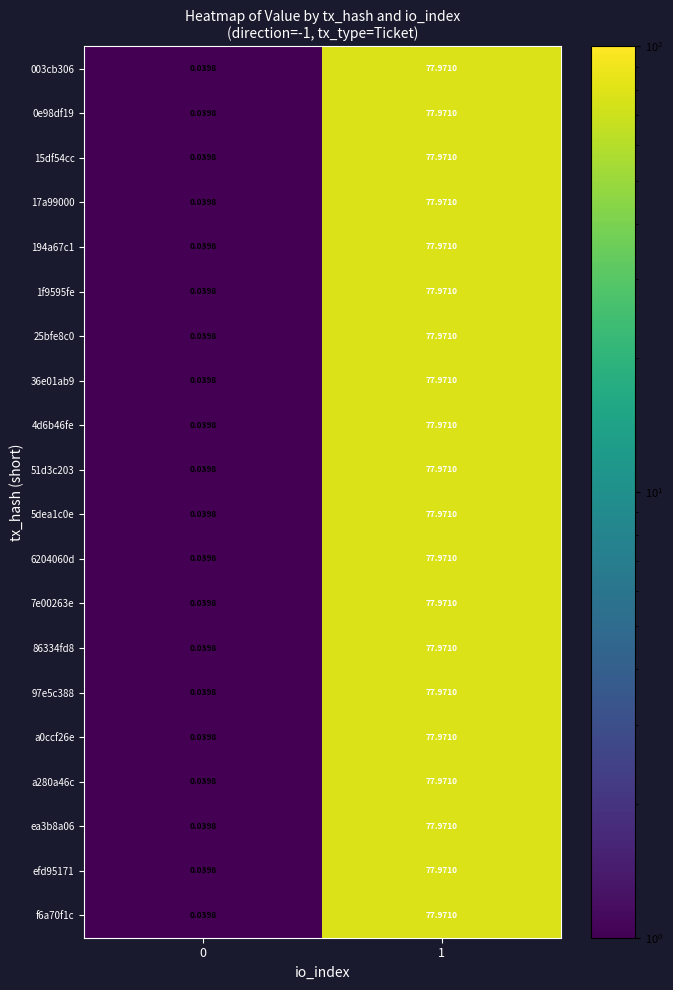

Is the value of 97e5c388 at 0 greater than the value of 5dea1c0e at 1?

No